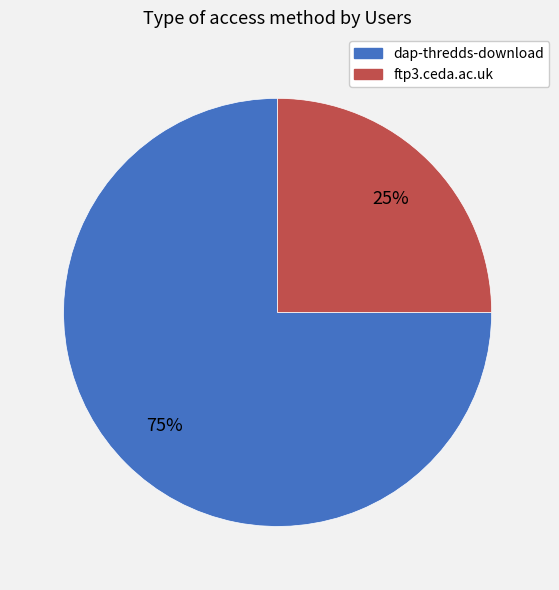

Which has a higher value, dap-thredds-download or ftp3.ceda.ac.uk?

dap-thredds-download